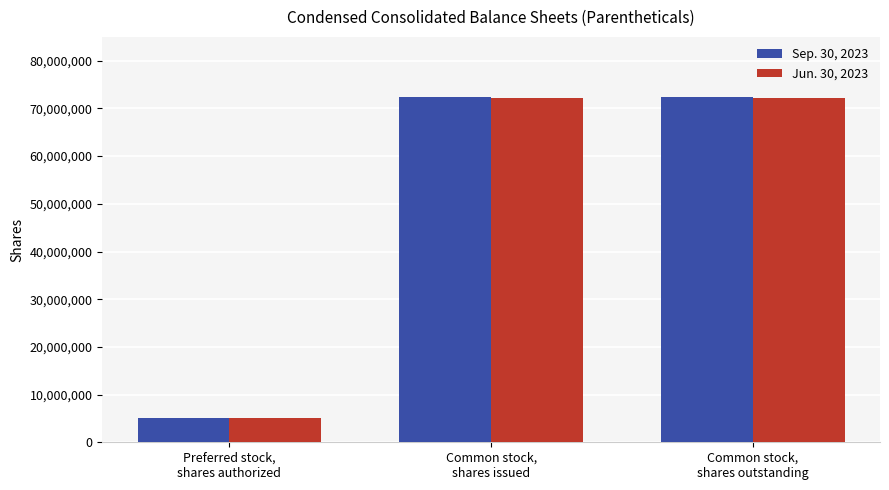

Reading left to right, transcribe all the data shown in this chart.

Sep. 30, 2023: 5000000	72463465	72463465
Jun. 30, 2023: 5000000	72154647	72154647